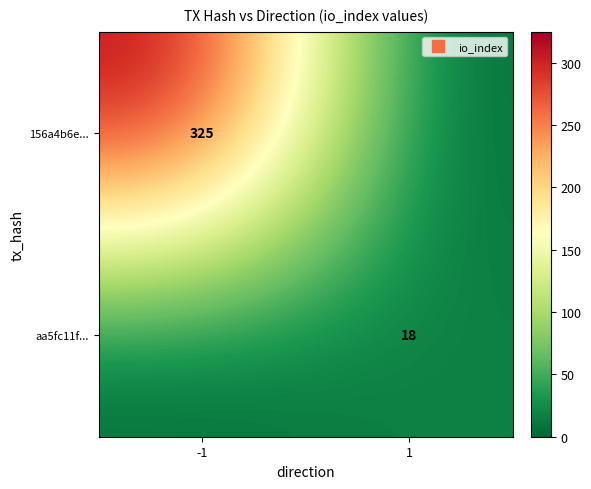

What is the greatest value displayed?

325